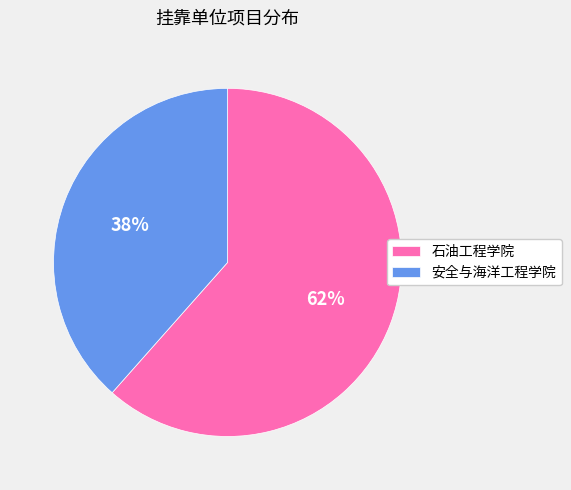

To the nearest percent, what portion does 石油工程学院 represent?

62%